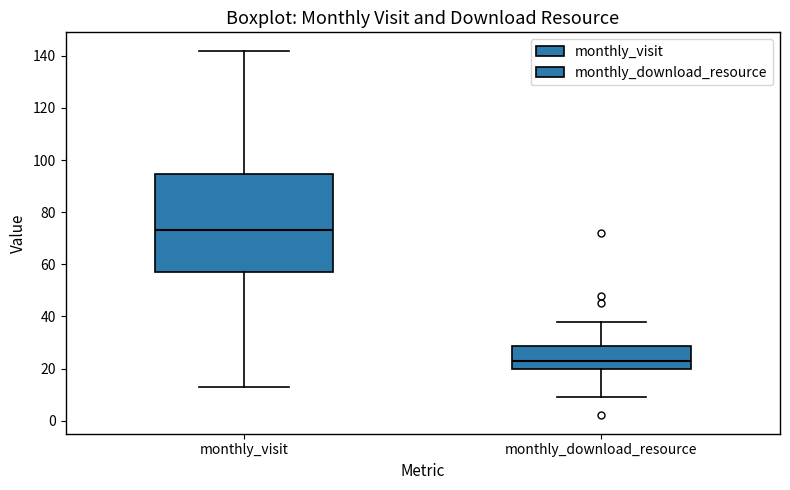

Where is the lower edge of the box for monthly_download_resource on the y-axis? The values are not printed on the chart, so give them approximately, as read against the axis.

20